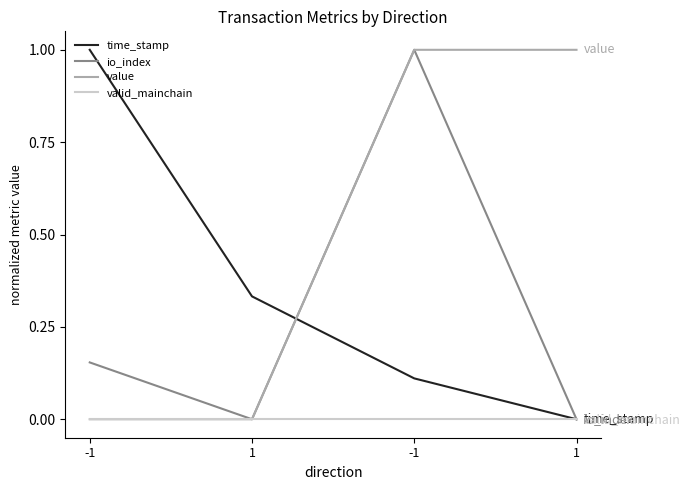

The value of valid_mainchain at 1 is 0.0. True or false?

True